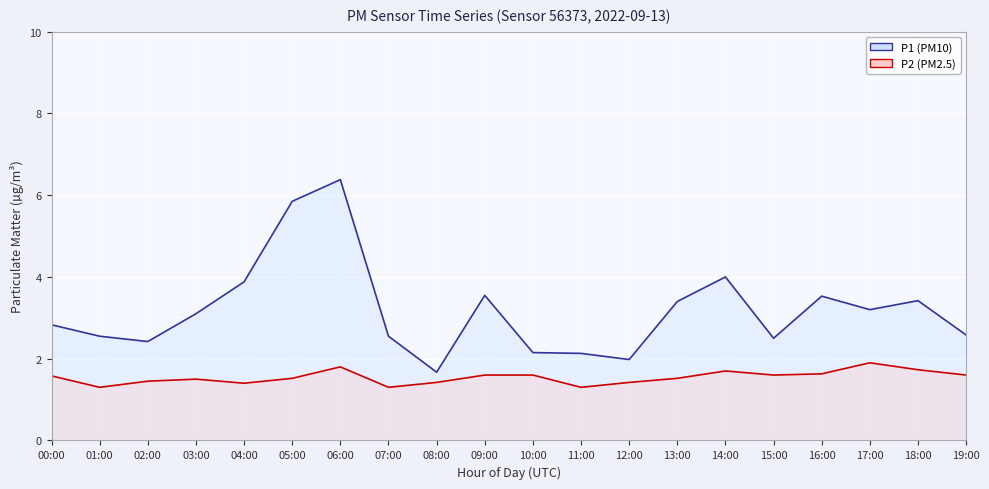

Which category has the lowest value in the P1 line series?

08:00